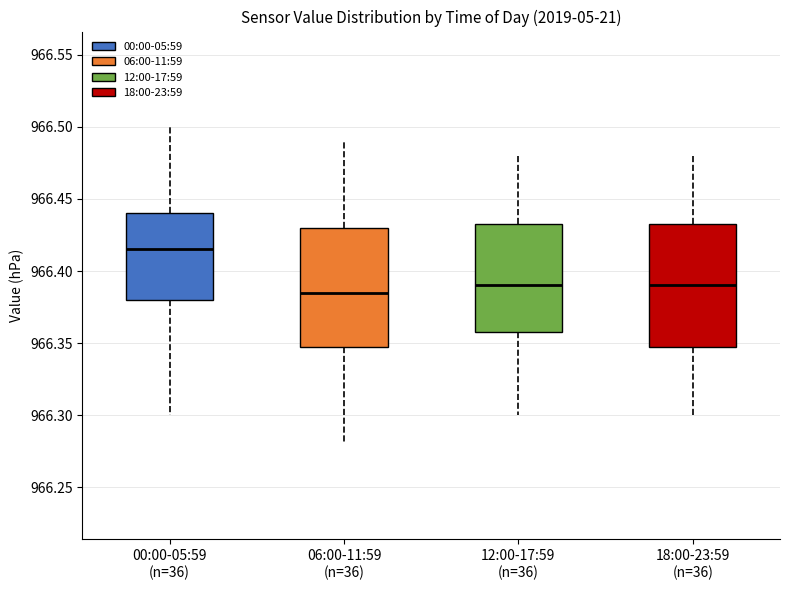

Reading left to right, read every box against the y-axis: the position of its median line, the range the box covers, and the ends of its whiskers. The values are not printed on the chart, so give them approximately, as read against the axis.

00:00-05:59 (n=36): median 966.415, box 966.380 to 966.440, whiskers 966.300 to 966.500
06:00-11:59 (n=36): median 966.385, box 966.350 to 966.430, whiskers 966.280 to 966.490
12:00-17:59 (n=36): median 966.390, box 966.360 to 966.435, whiskers 966.300 to 966.480
18:00-23:59 (n=36): median 966.390, box 966.350 to 966.435, whiskers 966.300 to 966.480